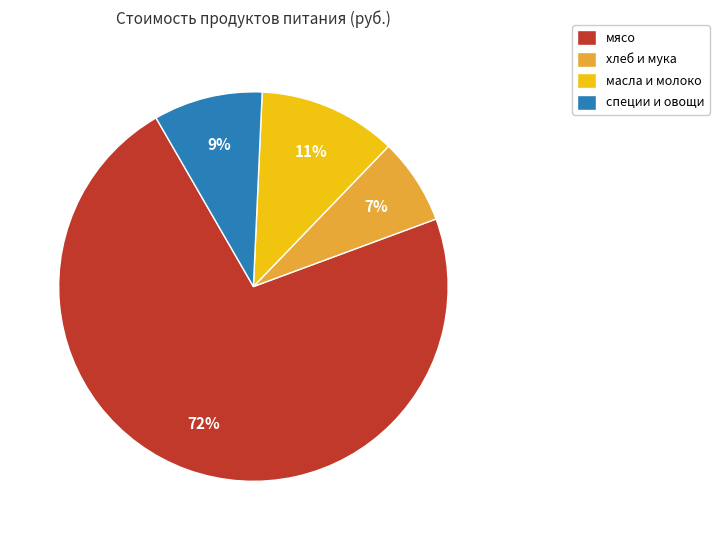

Is there a majority slice in this chart?

Yes